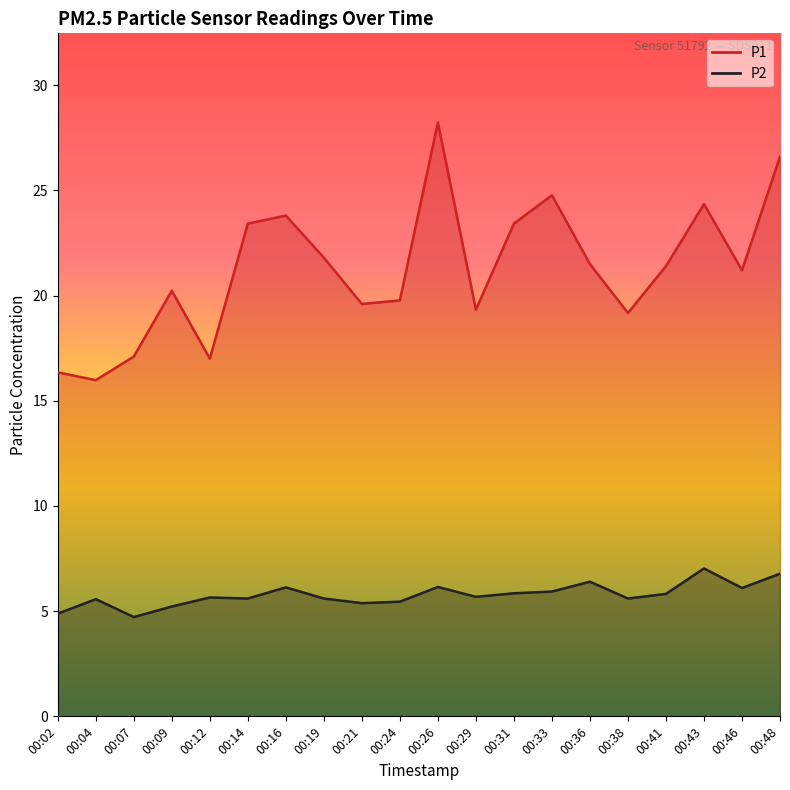

How many categories are shown in the chart?

20